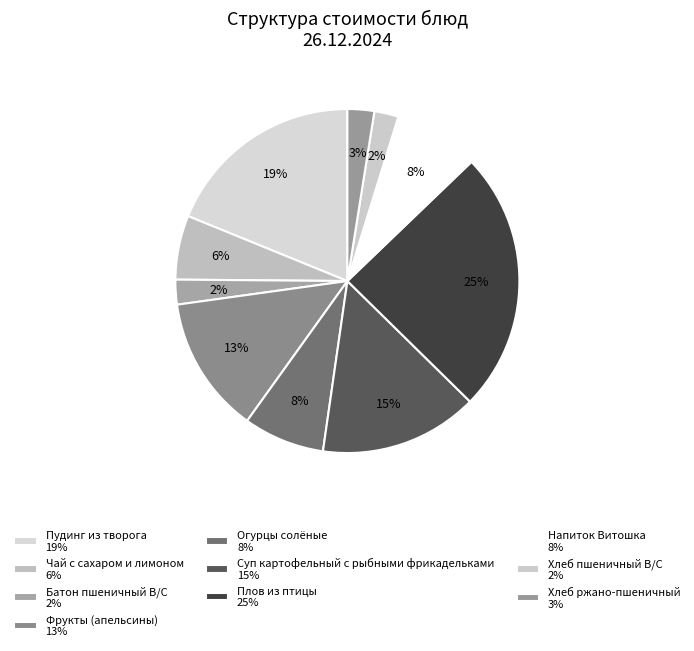

To the nearest percent, what portion does Огурцы солёные represent?

8%